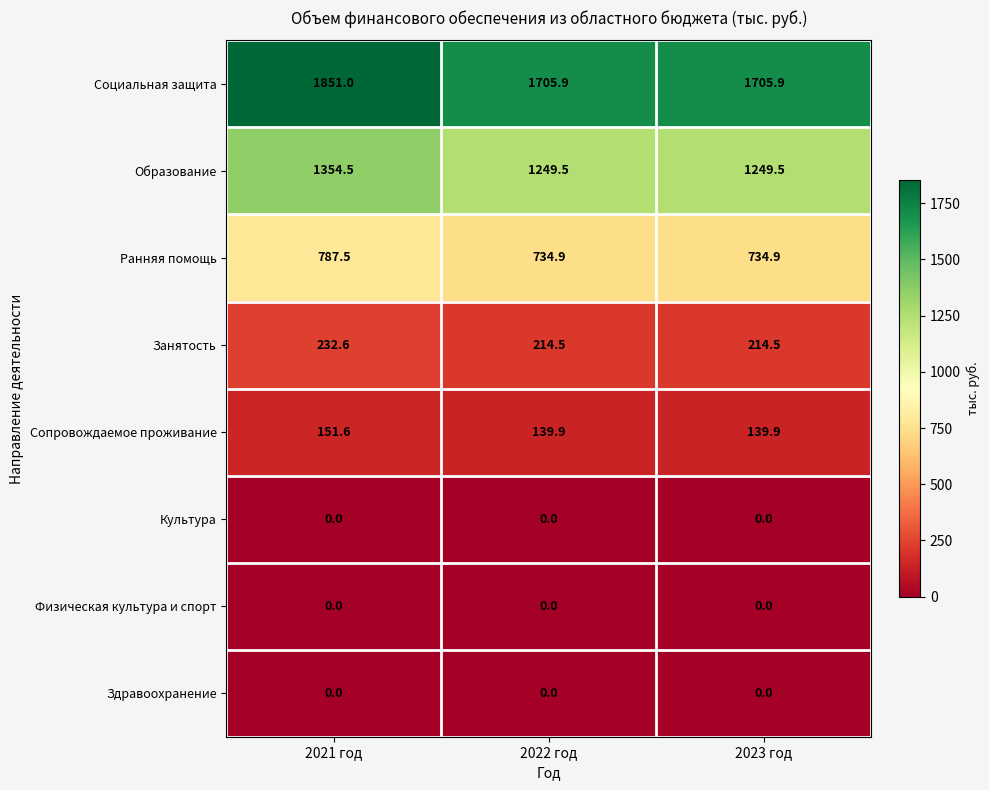

What is the sum of the Занятость values at 2021 год and 2023 год?

447.1